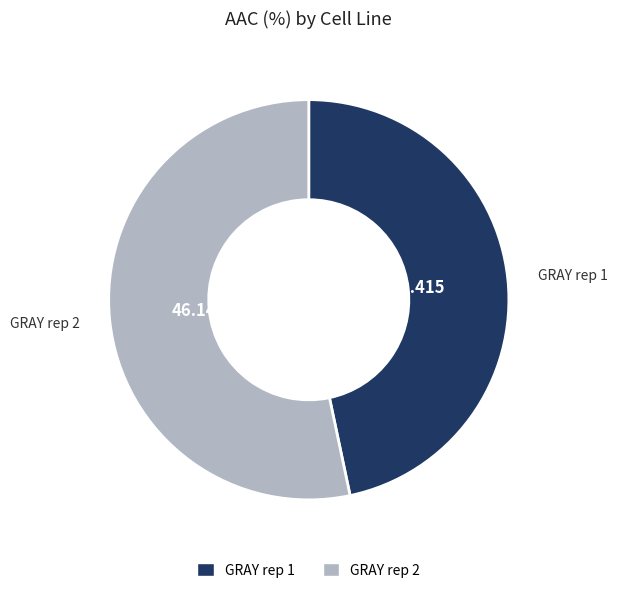

Does any single category account for the majority?

Yes